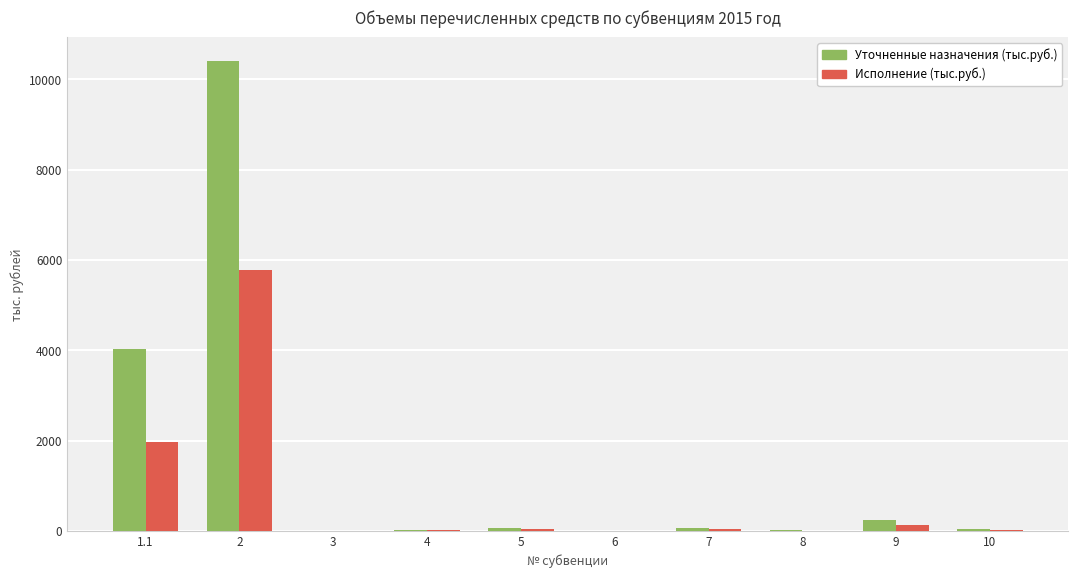

What value does the Уточненные назначения (тыс.руб.) series have at 1.1?

4034.2